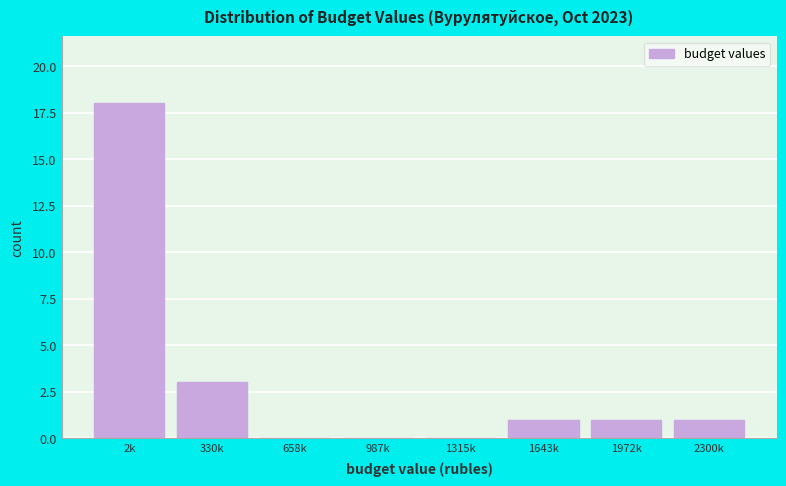

Reading left to right, what are all the values shown in this chart?

2k=18	330k=3	658k=0	987k=0	1315k=0	1643k=1	1972k=1	2300k=1